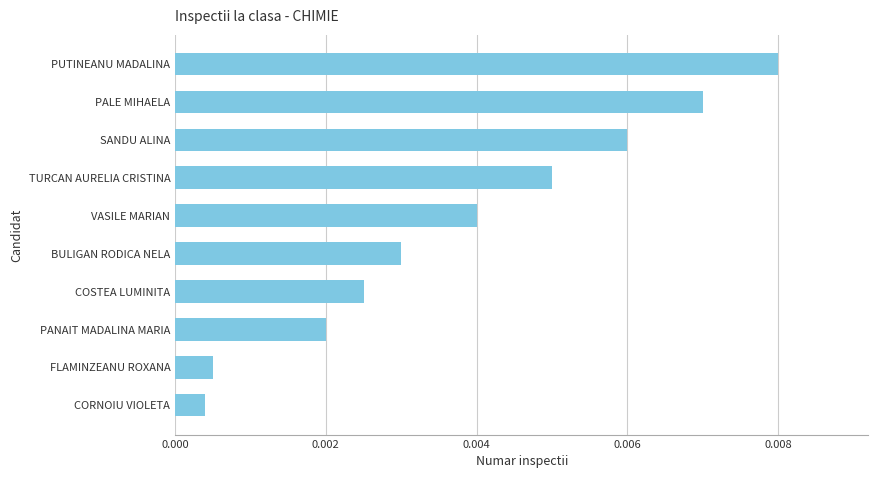

Which has a higher value, COSTEA LUMINITA or FLAMINZEANU ROXANA?

COSTEA LUMINITA